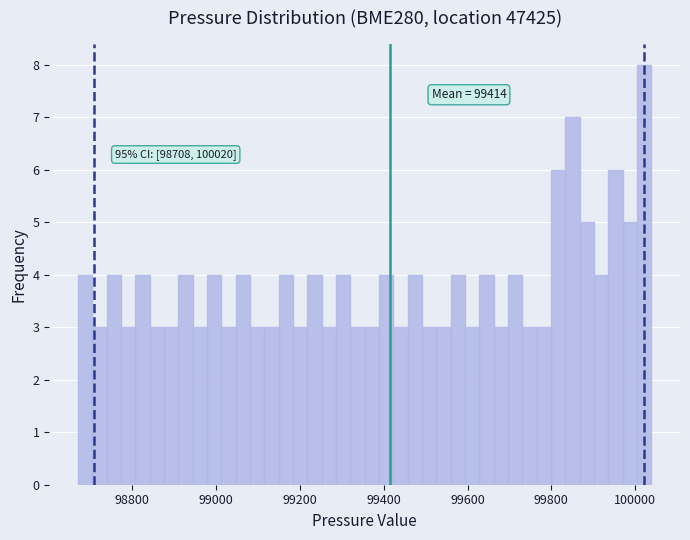

Read against the x-axis, roughly where is the centre of the tallest bar?

100020